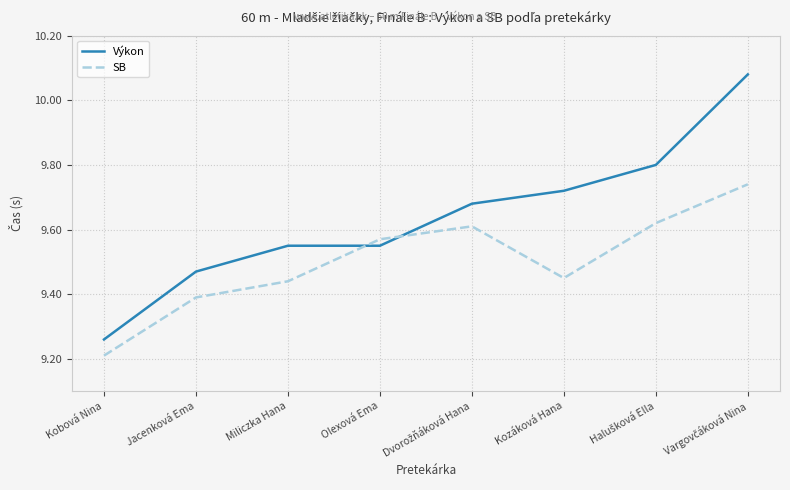

Which series has the largest total across all categories?

Výkon